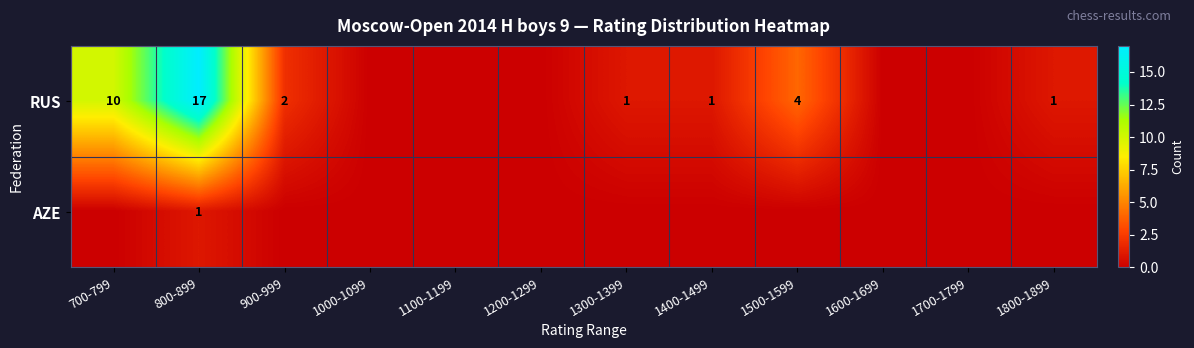

Is it true that RUS equals 3 at 700-799?

False